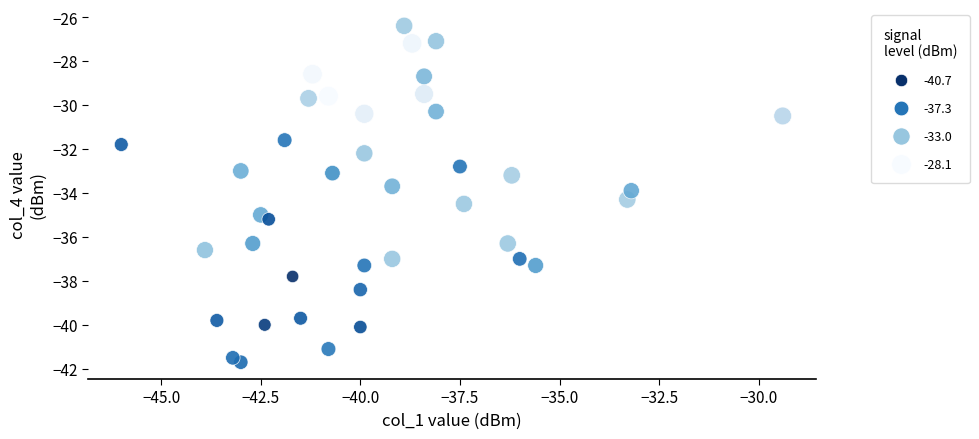

What is the range of X values (max minus min)?

16.6